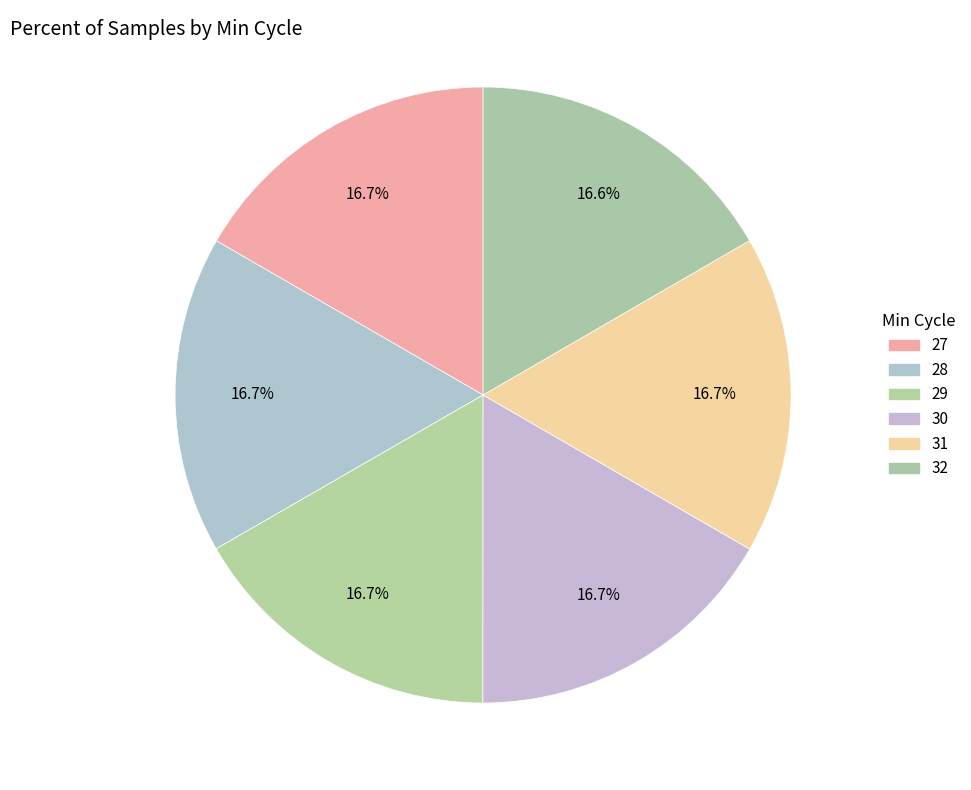

Is it true that 29 is 17% of the pie?

True